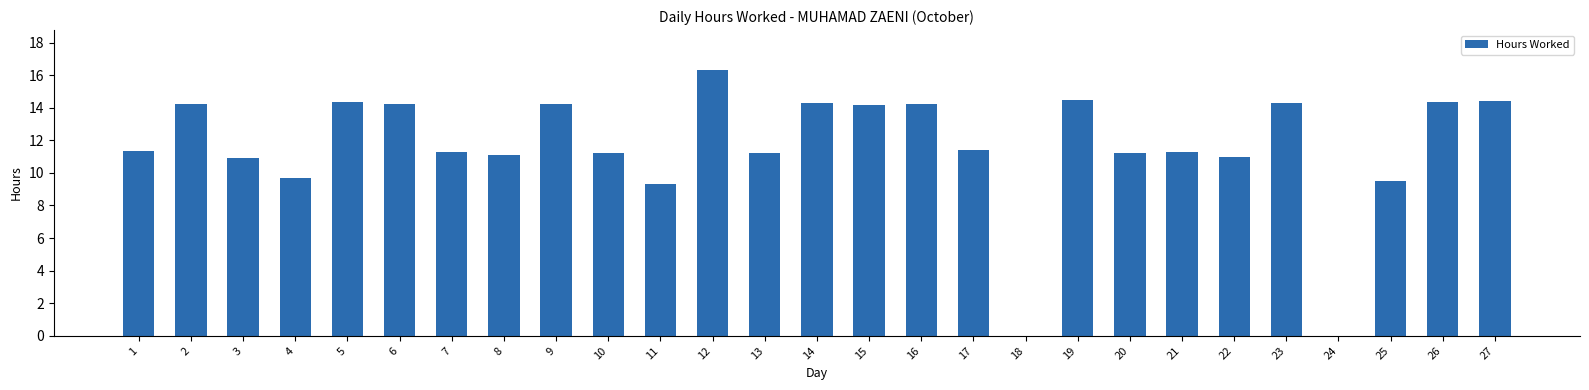

The value at 2 is 14.2. True or false?

True